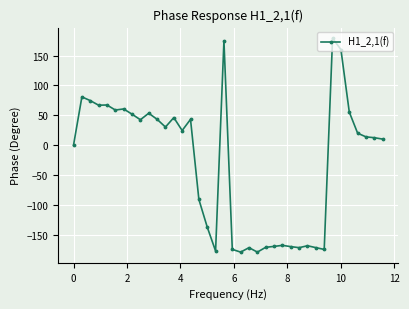

How many lines are shown in the chart?

1